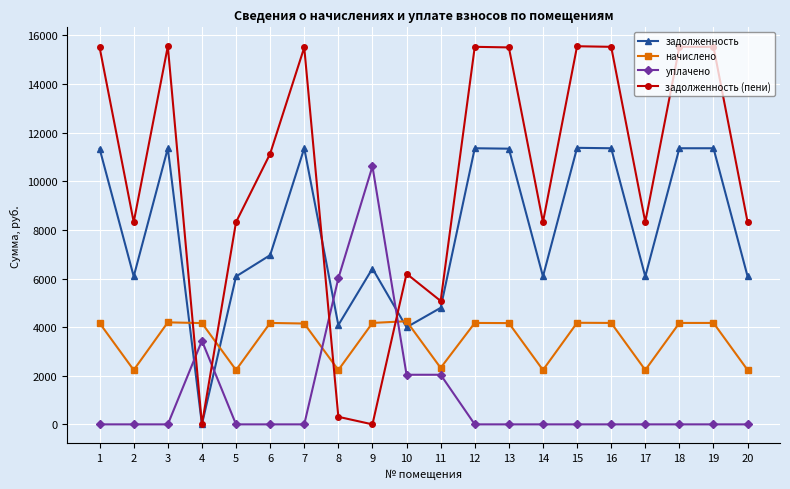

How many data points in задолженность (пени) are above 11134?

10